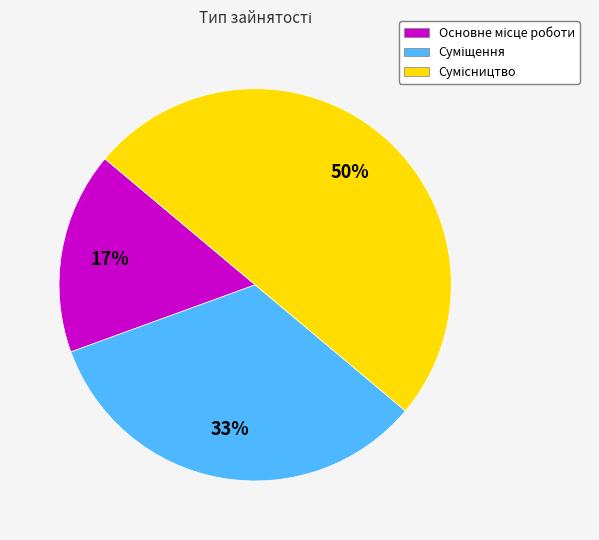

To the nearest percent, what is the average slice percentage?

33%